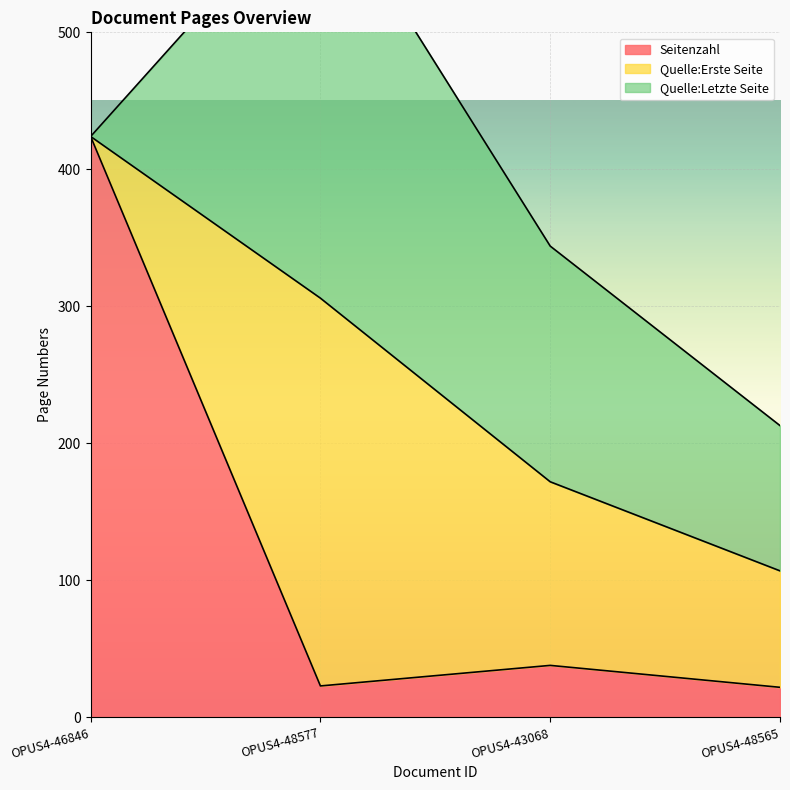

Which series has the largest total across all categories?

Quelle:Letzte Seite